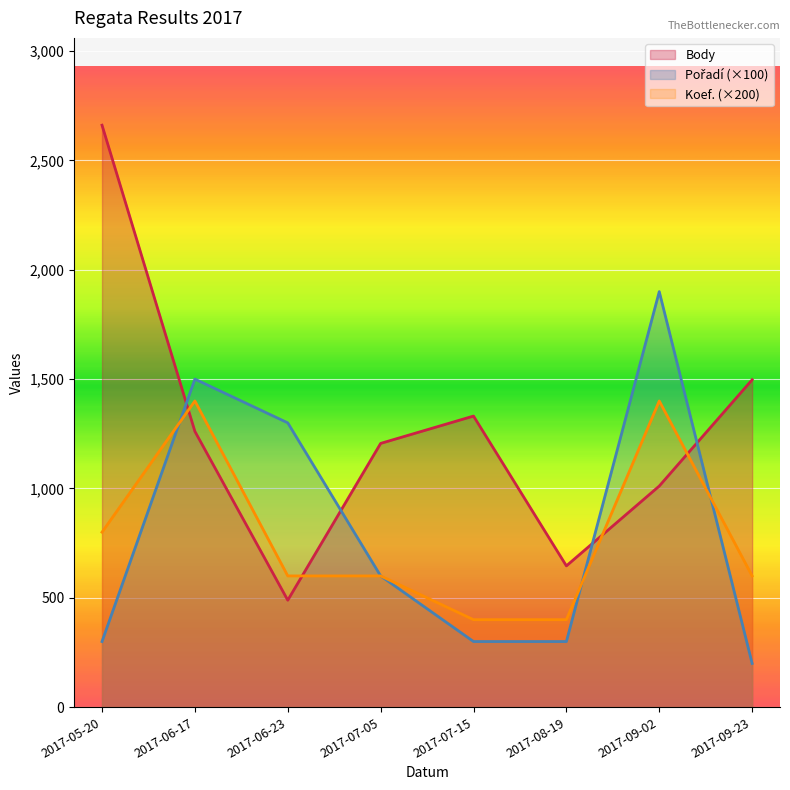

Where is the first local maximum for Pořadí?

2017-06-17